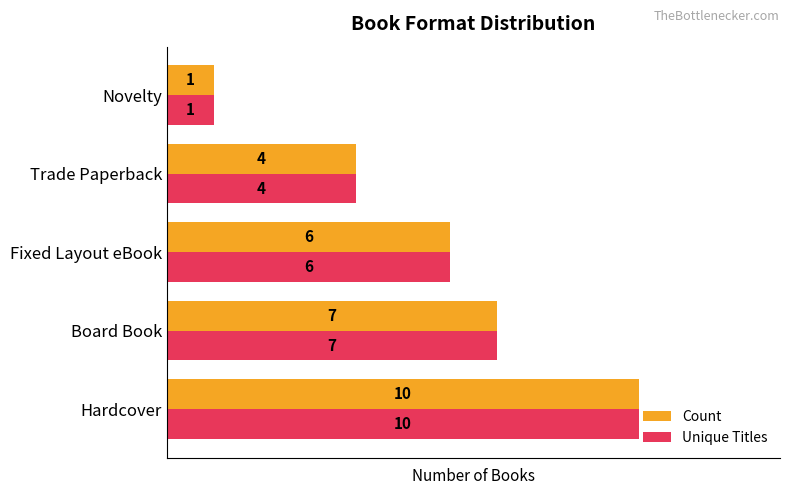

What is the total value across all series at Hardcover?

20